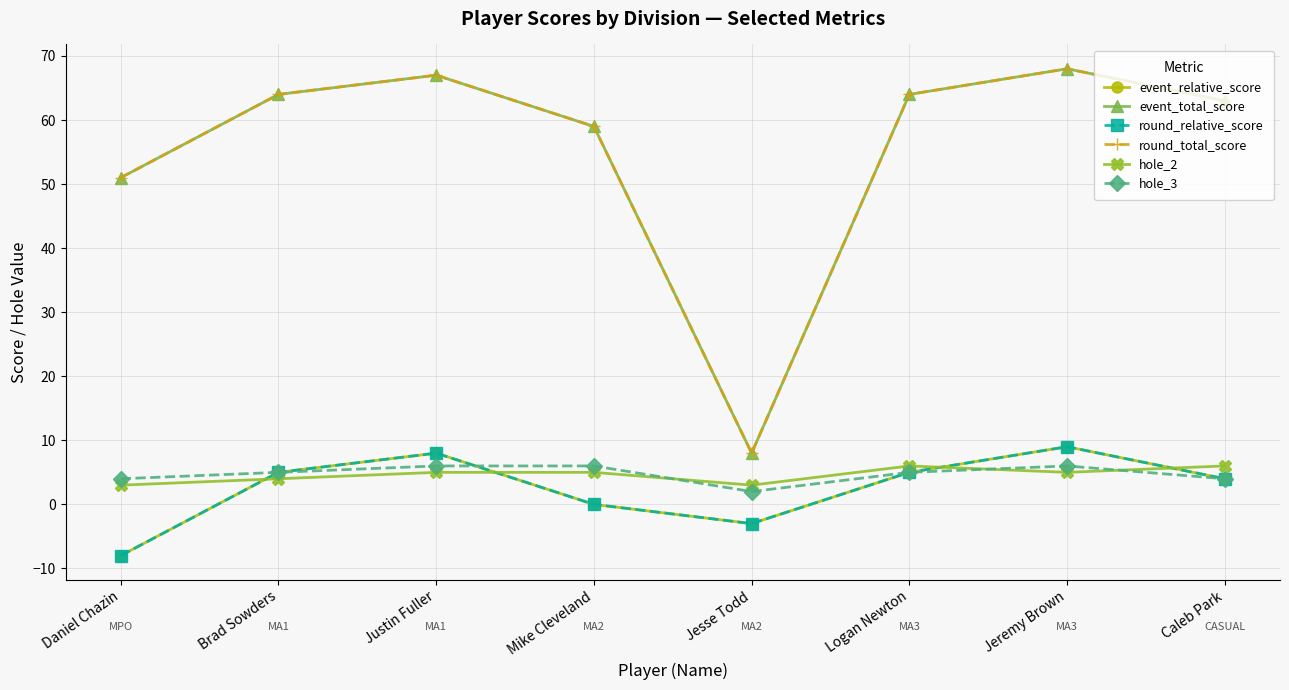

Is it true that hole_2 equals 5 at Jeremy Brown?

True